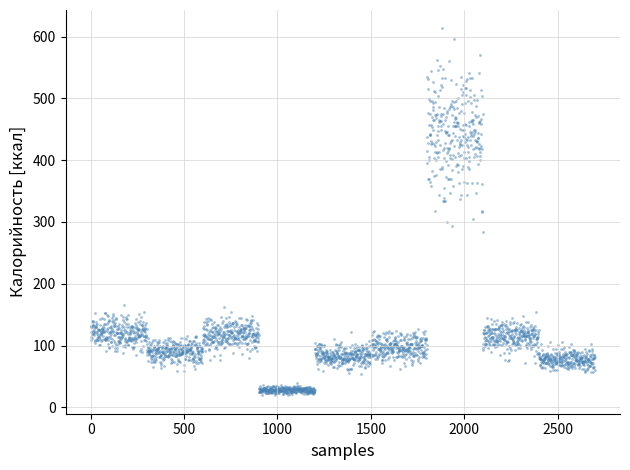

What is the range of Y values (max minus min)?

593.8